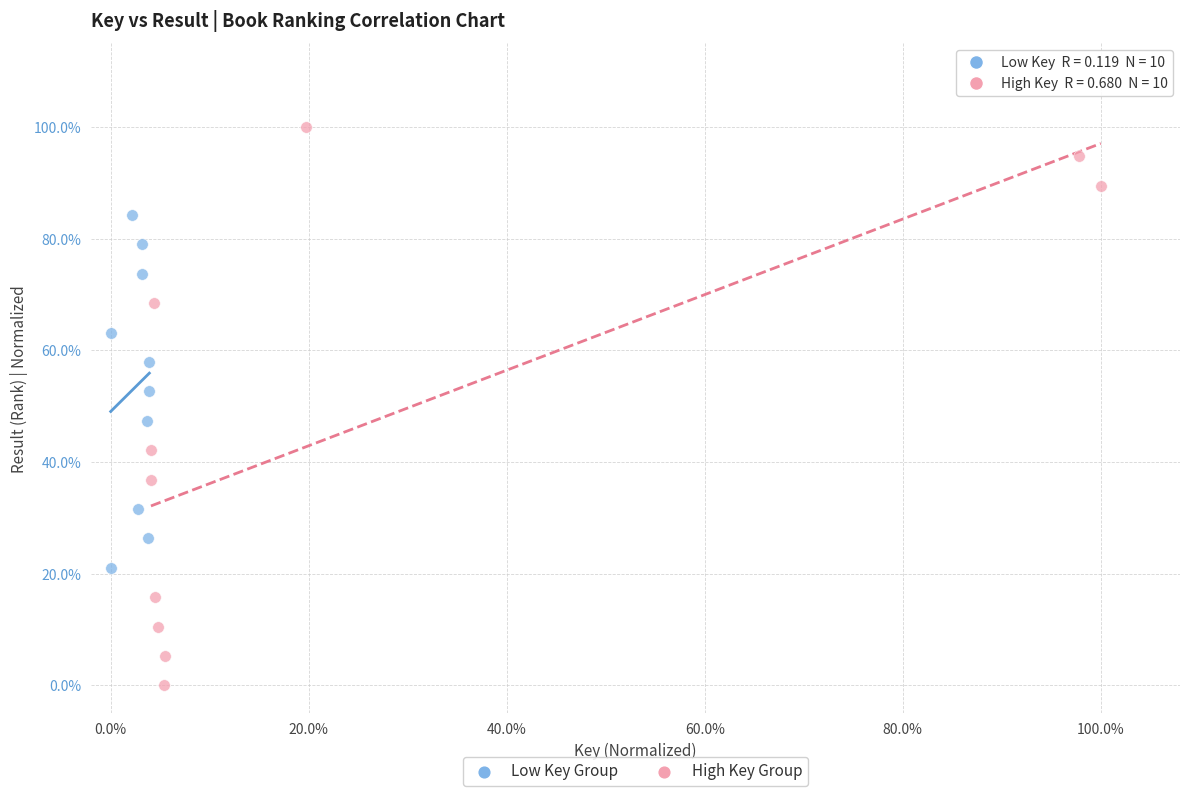

Which series has the widest spread of Y values?

High Key Group